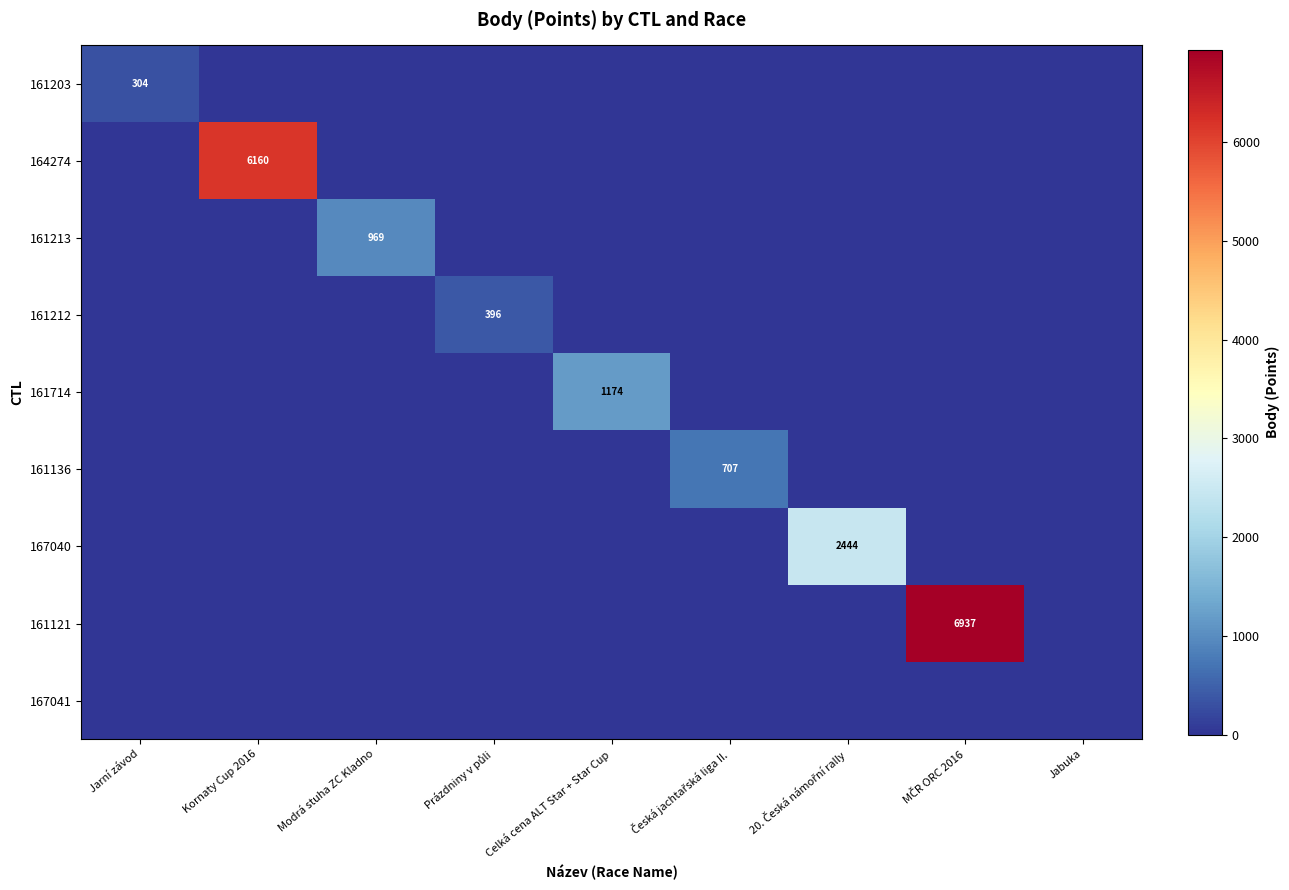

Is it true that 161203 equals 453 at Jarní závod?

False